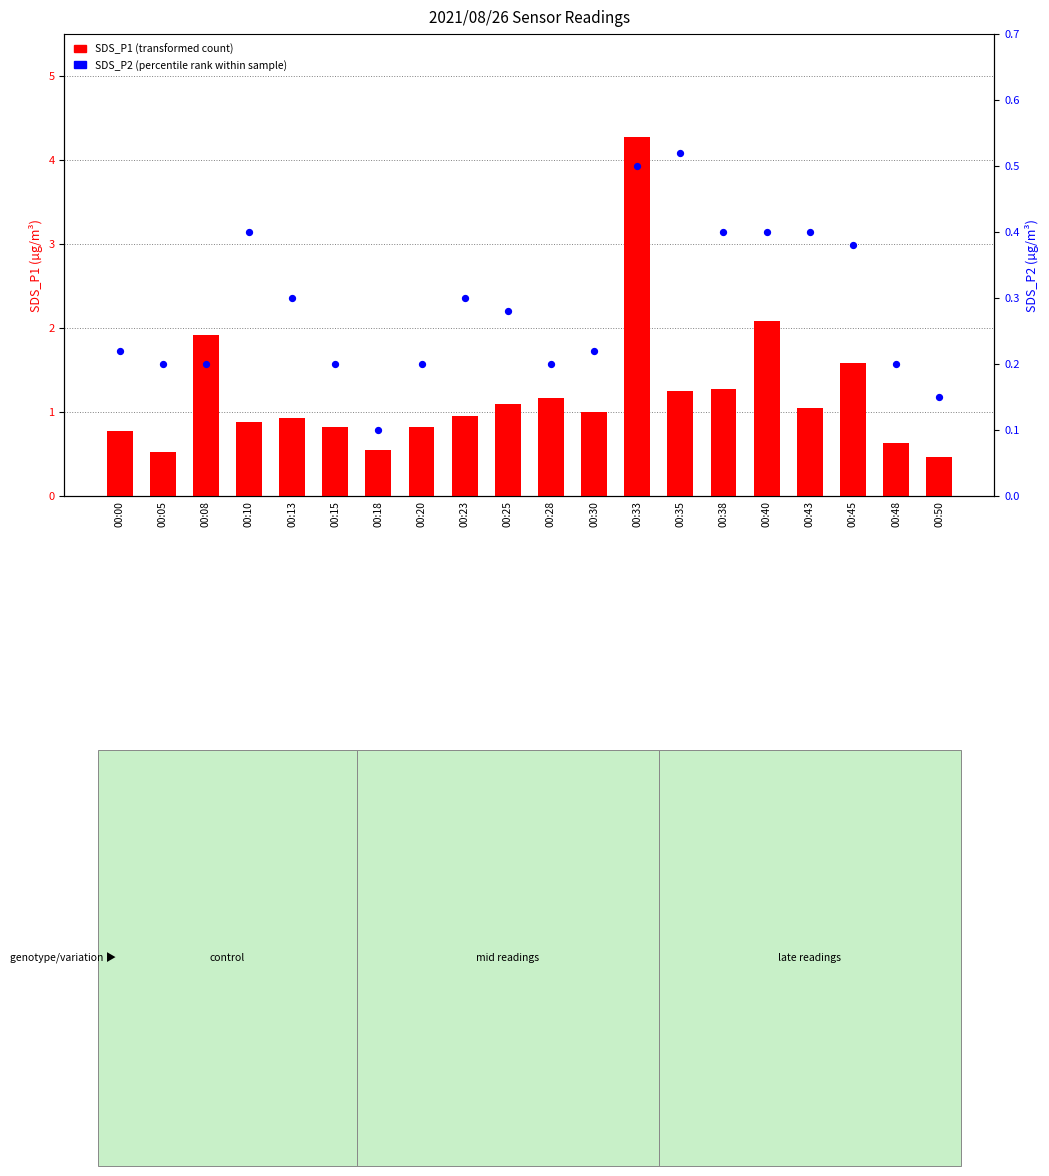

What are all the series names shown in the legend?

SDS_P1 (transformed count), SDS_P2 (percentile rank)